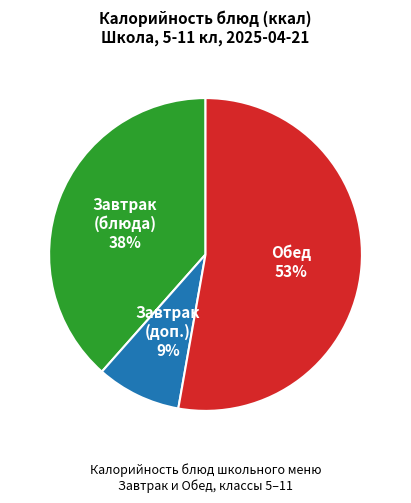

Does any single category account for the majority?

Yes